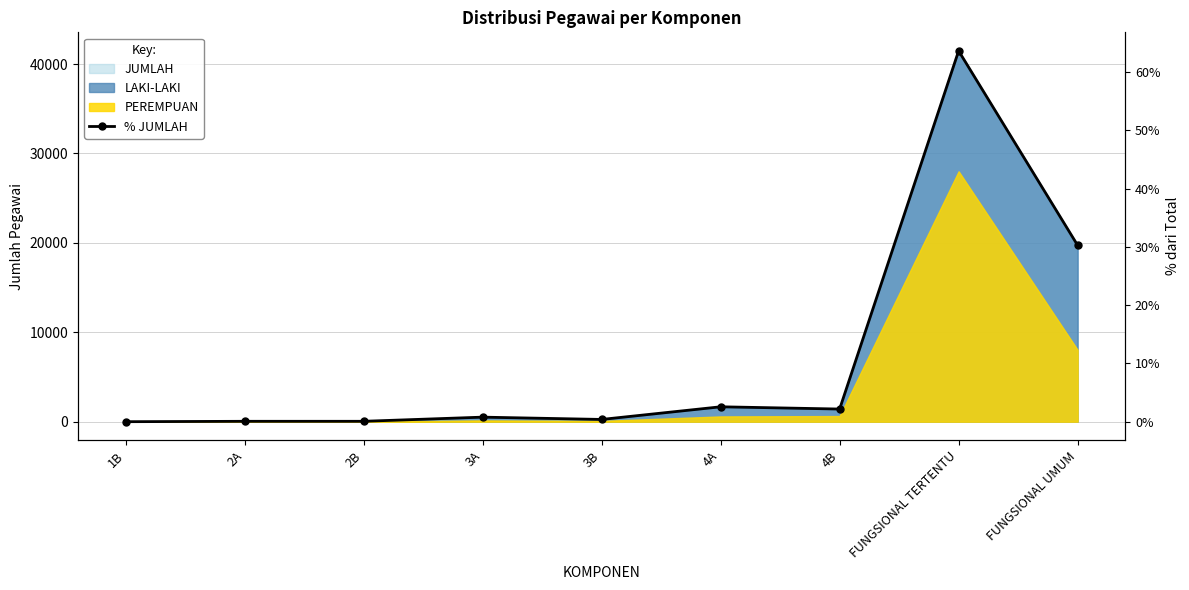

Reading left to right, transcribe all the data shown in this chart.

1B=0.0	2A=0.1	2B=0.1	3A=0.8	3B=0.4	4A=2.6	4B=2.2	FUNGSIONAL TERTENTU=63.7	FUNGSIONAL UMUM=30.3